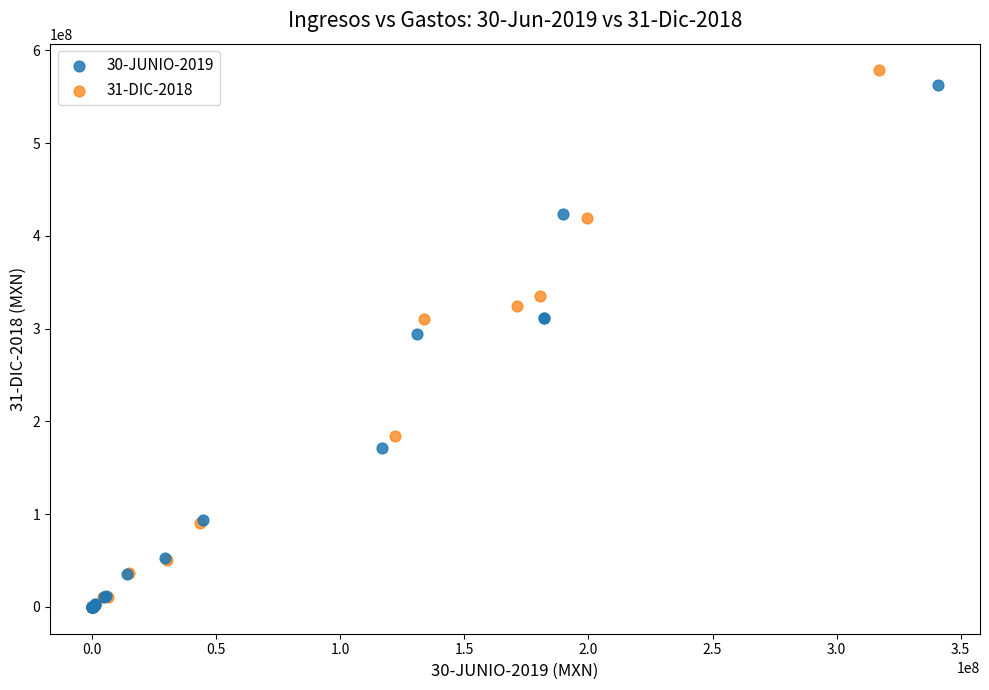

Which series reaches the maximum Y coordinate?

31-DIC-2018